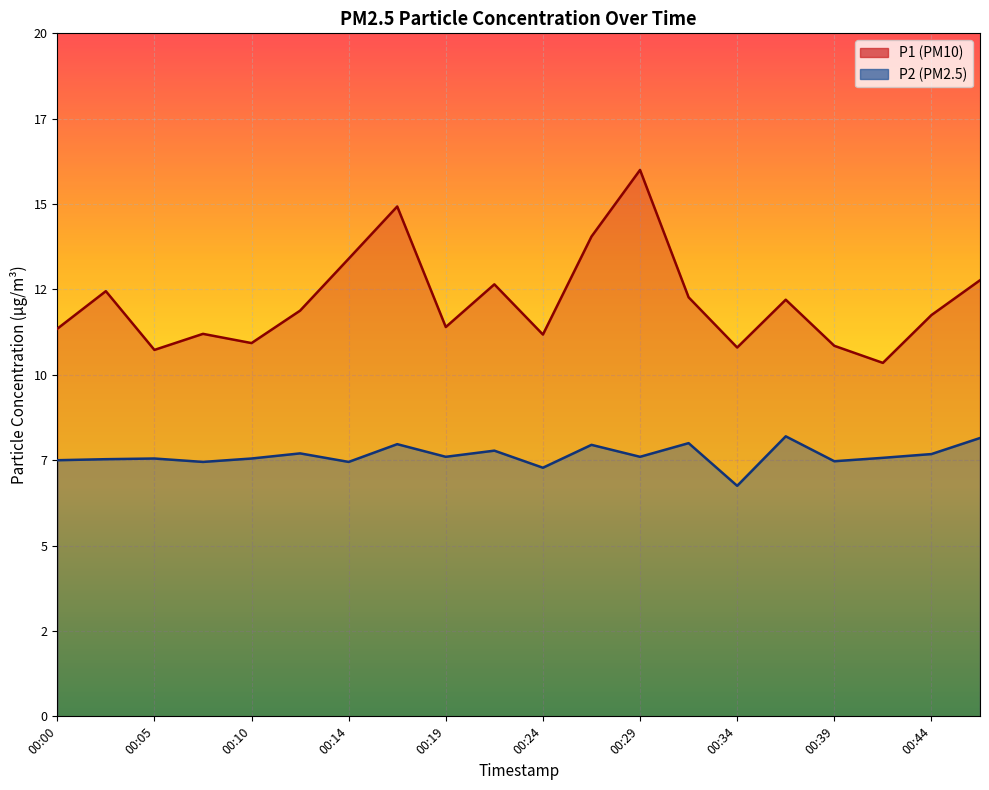

What are all the series names shown in the legend?

P1, P2